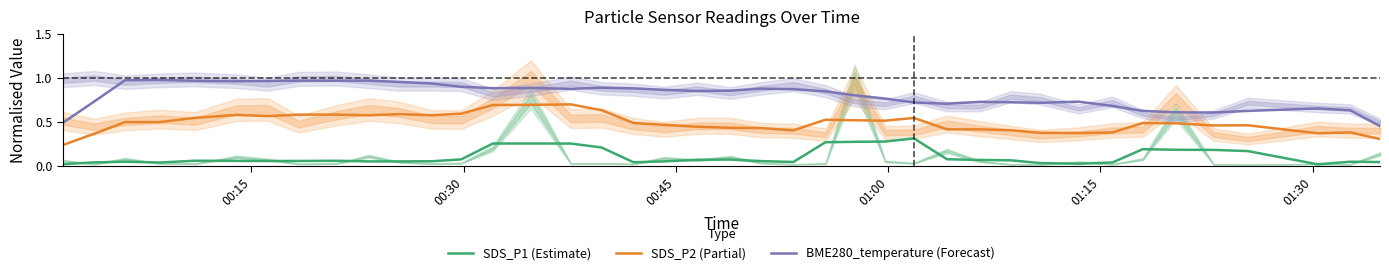

Reading left to right, transcribe all the data shown in this chart.

SDS_P1 (Estimate): 0.0	0.0	0.0	0.0	0.1	0.1	0.1	0.1	0.1	0.1	0.1	0.1	0.1	0.3	0.3	0.3	0.2	0.0	0.1	0.1	0.1	0.1	0.0	0.3	0.3	0.3	0.3	0.1	0.1	0.1	0.0	0.0	0.0	0.2	0.2	0.2	0.2	0.0	0.0	0.0
SDS_P2 (Partial): 0.2	0.4	0.5	0.5	0.5	0.6	0.6	0.6	0.6	0.6	0.6	0.6	0.6	0.7	0.7	0.7	0.6	0.5	0.5	0.4	0.4	0.4	0.4	0.5	0.5	0.5	0.5	0.4	0.4	0.4	0.4	0.4	0.4	0.5	0.5	0.5	0.5	0.4	0.4	0.3
BME280_temperature (Forecast): 0.5	0.7	1.0	1.0	1.0	1.0	1.0	1.0	1.0	1.0	1.0	0.9	0.9	0.9	0.9	0.9	0.9	0.9	0.9	0.9	0.9	0.9	0.9	0.8	0.8	0.8	0.7	0.7	0.7	0.7	0.7	0.7	0.7	0.6	0.6	0.6	0.6	0.7	0.6	0.5